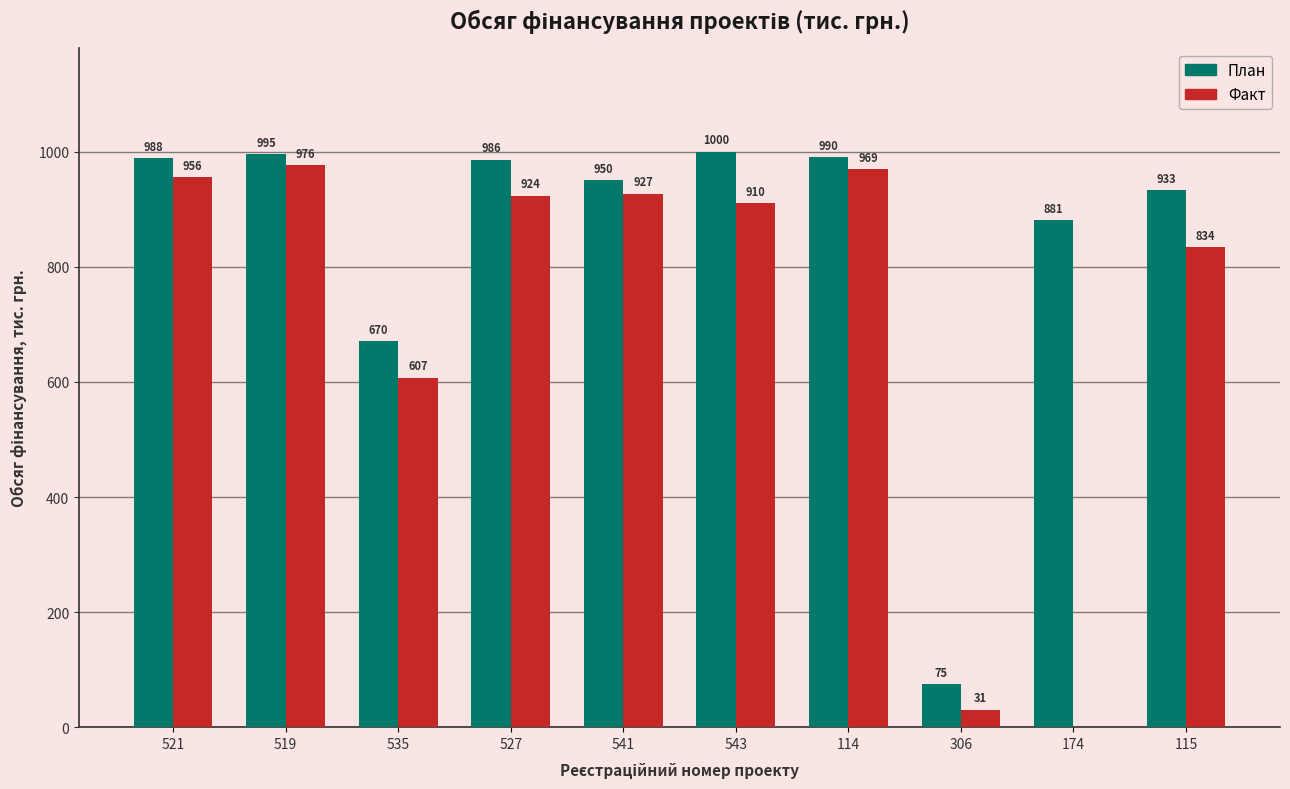

Are the bars grouped side by side (vs. stacked)?

Yes